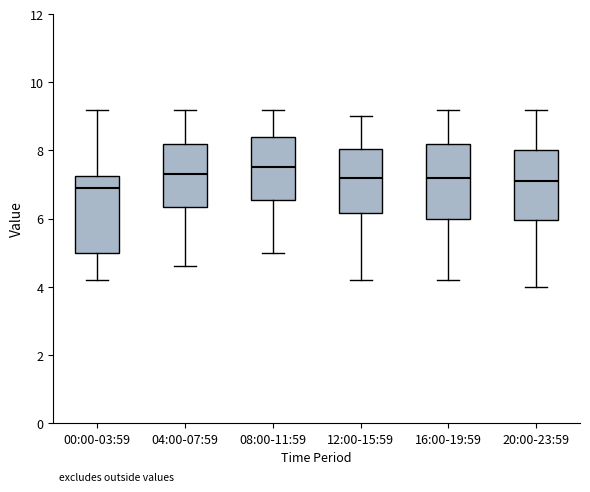

Reading left to right, transcribe this box plot: for each box, give where its median line is, the range the box spans, and where its two whiskers end, as read against the y-axis. The values are not printed on the chart, so give them approximately, as read against the axis.

00:00-03:59: median 7.0, box 5.0 to 7.2, whiskers 4.2 to 9.2
04:00-07:59: median 7.4, box 6.4 to 8.2, whiskers 4.6 to 9.2
08:00-11:59: median 7.6, box 6.6 to 8.4, whiskers 5.0 to 9.2
12:00-15:59: median 7.2, box 6.2 to 8.0, whiskers 4.2 to 9.0
16:00-19:59: median 7.2, box 6.0 to 8.2, whiskers 4.2 to 9.2
20:00-23:59: median 7.2, box 6.0 to 8.0, whiskers 4.0 to 9.2